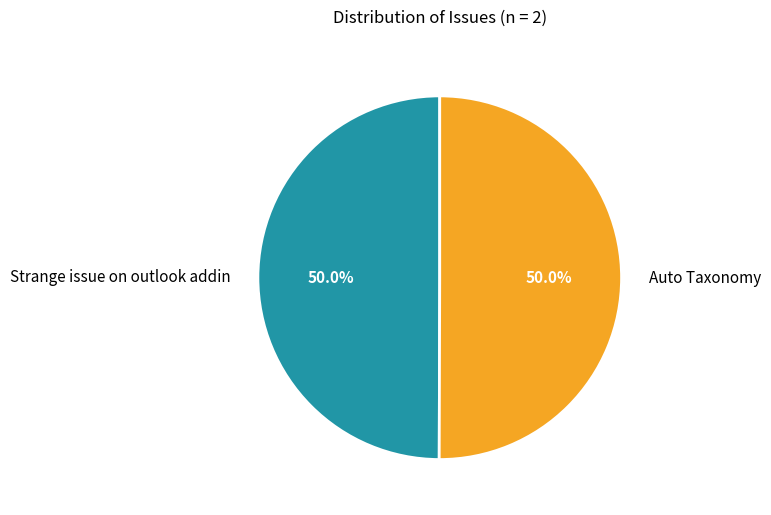

What percentage is NOT represented by Strange issue on outlook addin?

50.0%